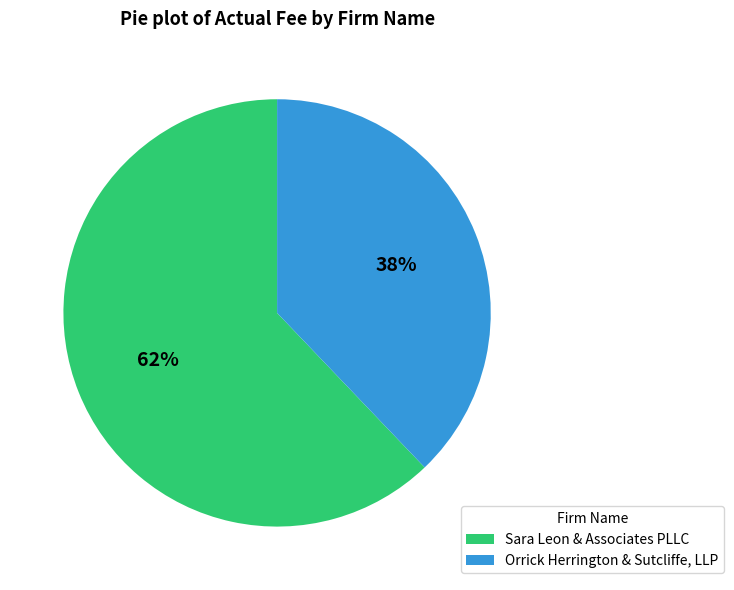

How many slices are in this pie chart?

2